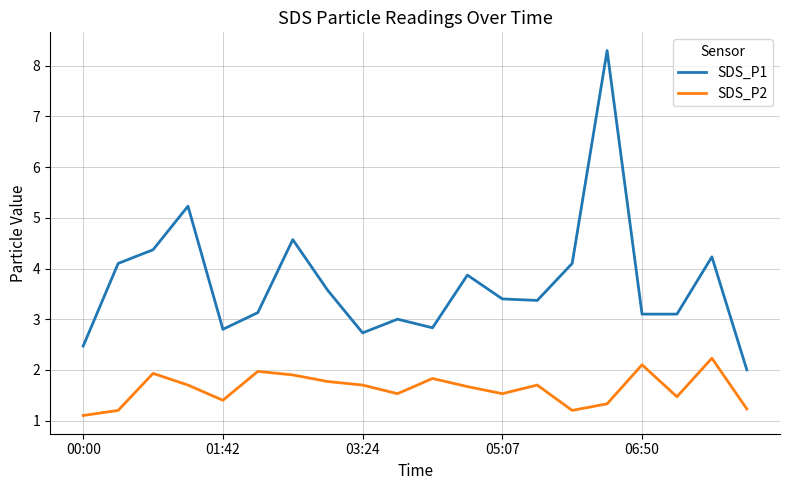

Rank the series by their average value, from highest to lowest.

SDS_P1, SDS_P2